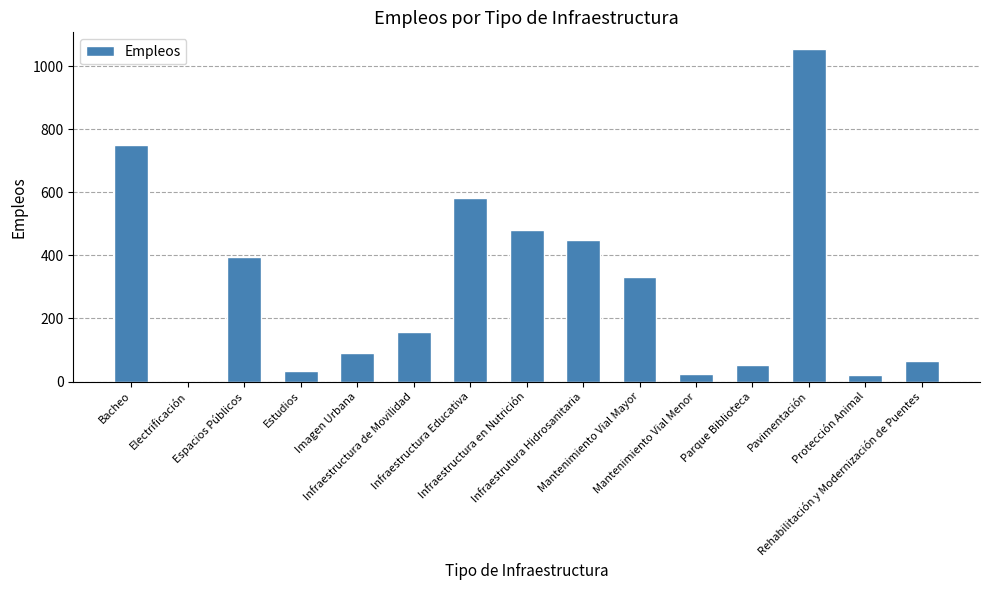

The chart shows a value of 581 at Infraestructura Educativa. True or false?

True